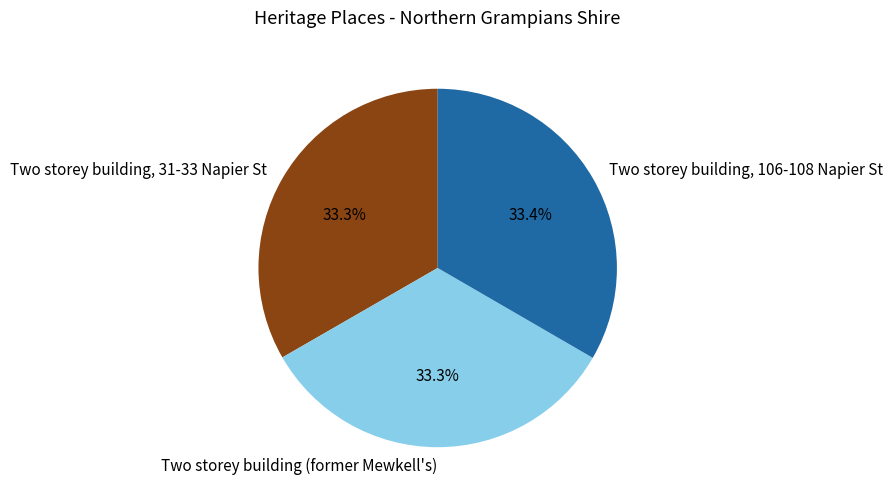

Is there a majority slice in this chart?

No